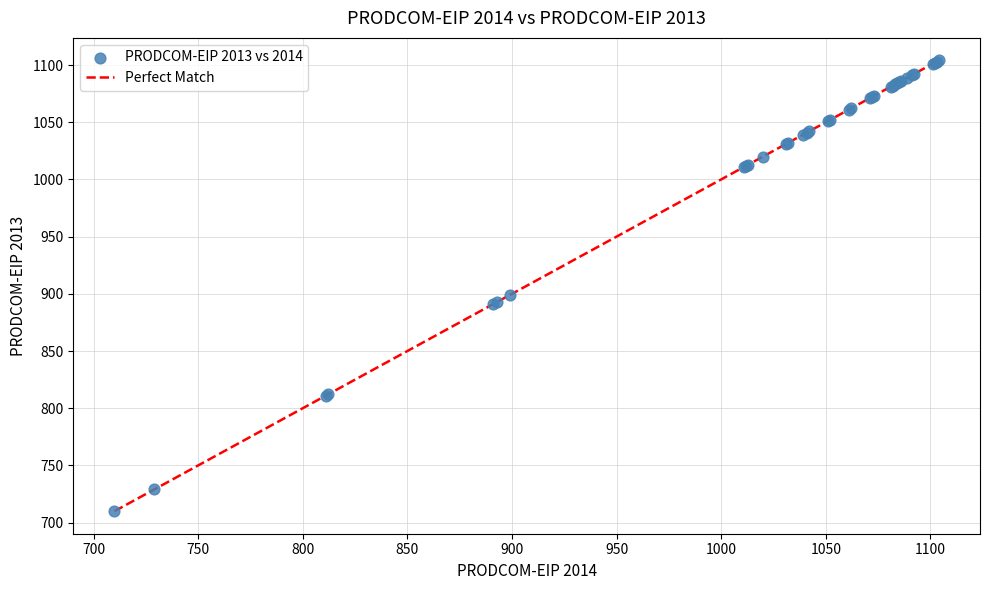

What Y value in the scatter plot is closest to 907?

899